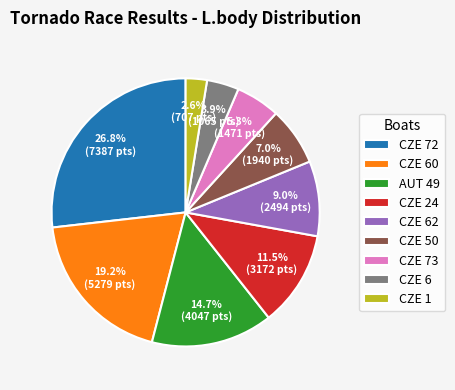

Count the number of slices in the pie.

9